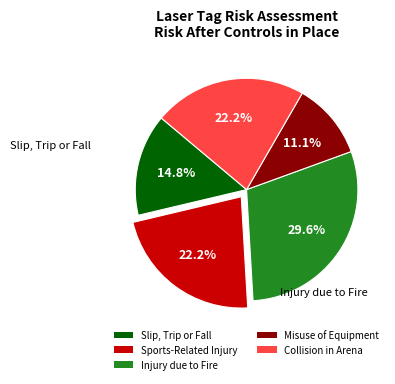

How many slices are in this pie chart?

5